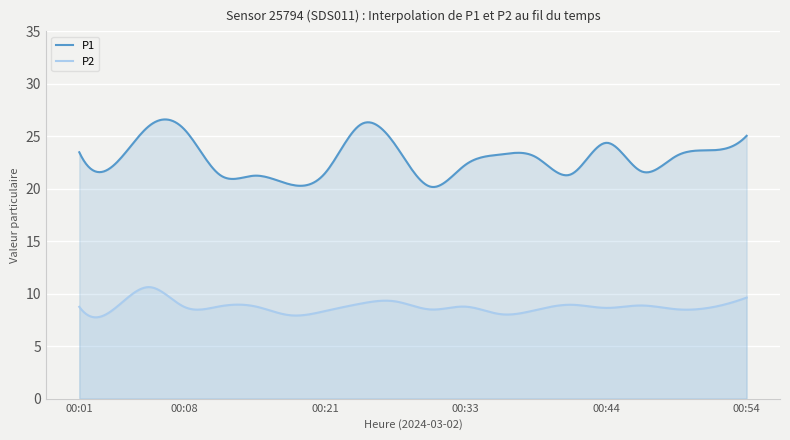

True or false: P2 and P1 cross at least once.

False